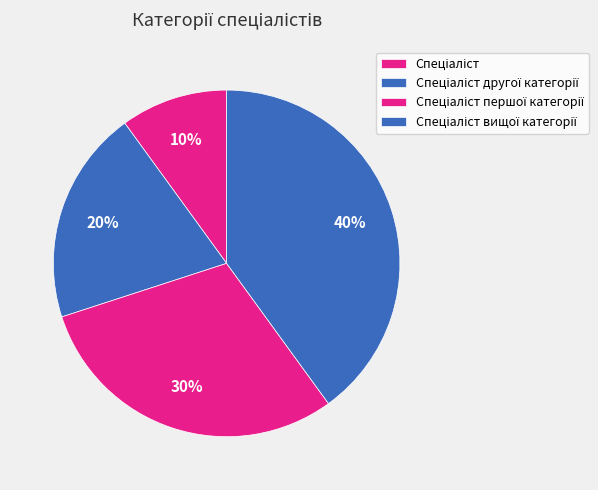

What percentage is NOT represented by Спеціаліст вищої категорії?

60.0%